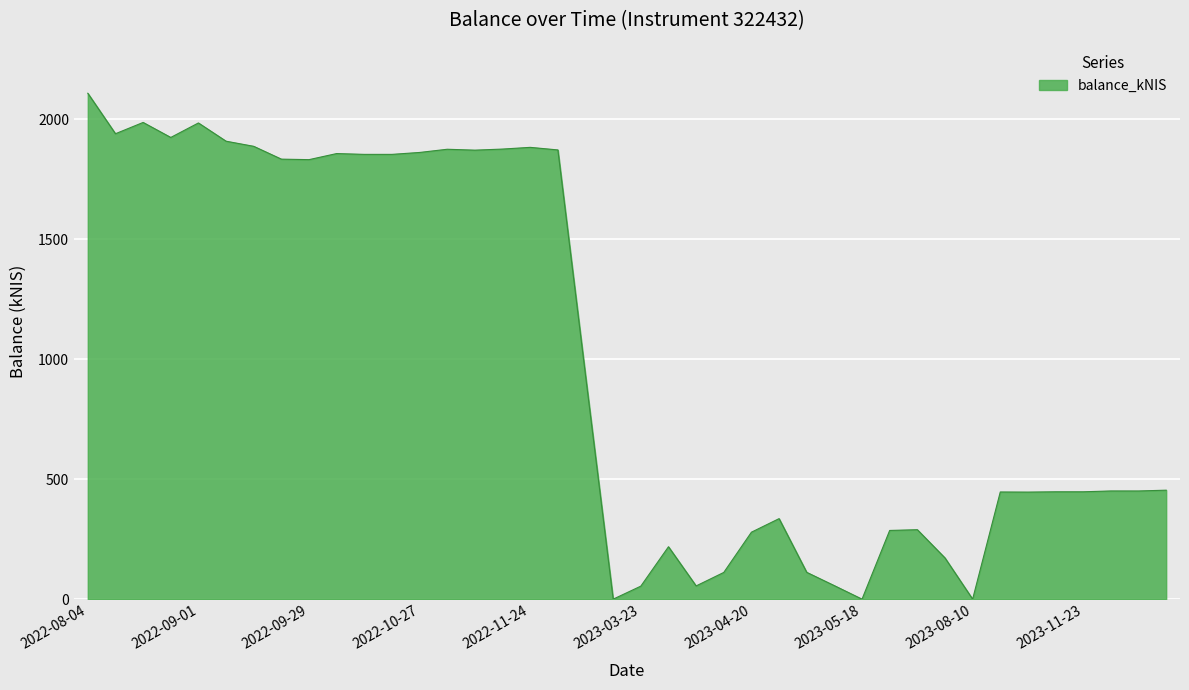

What is the difference between the maximum and minimum values?

2107.6